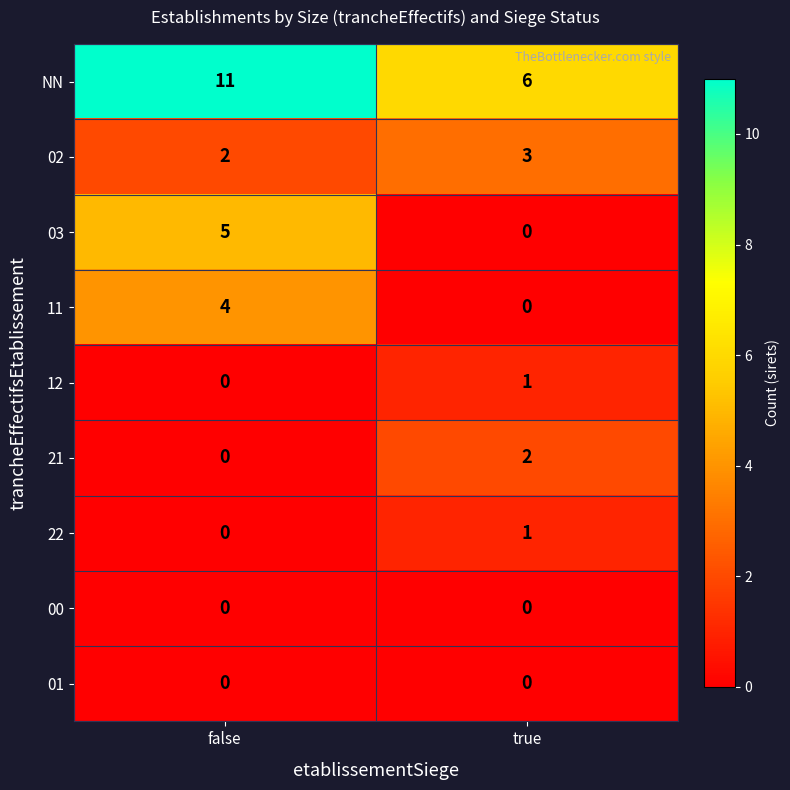

Reading left to right, extract all data points from this chart.

NN: false=11	true=6
02: false=2	true=3
03: false=5	true=0
11: false=4	true=0
12: false=0	true=1
21: false=0	true=2
22: false=0	true=1
00: false=0	true=0
01: false=0	true=0